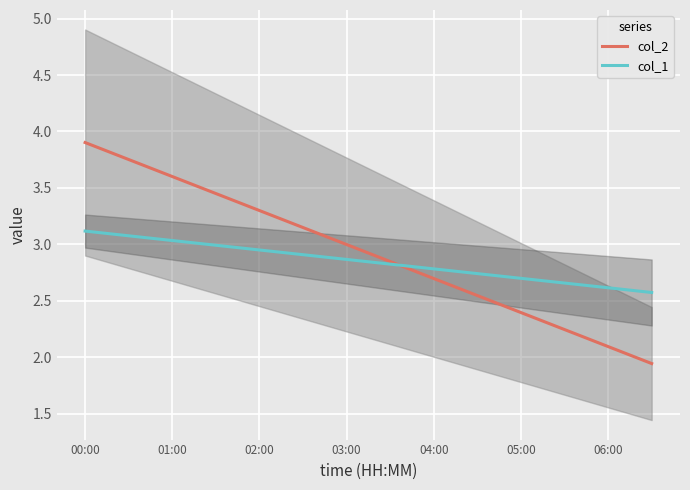

How many categories are shown in the chart?

40